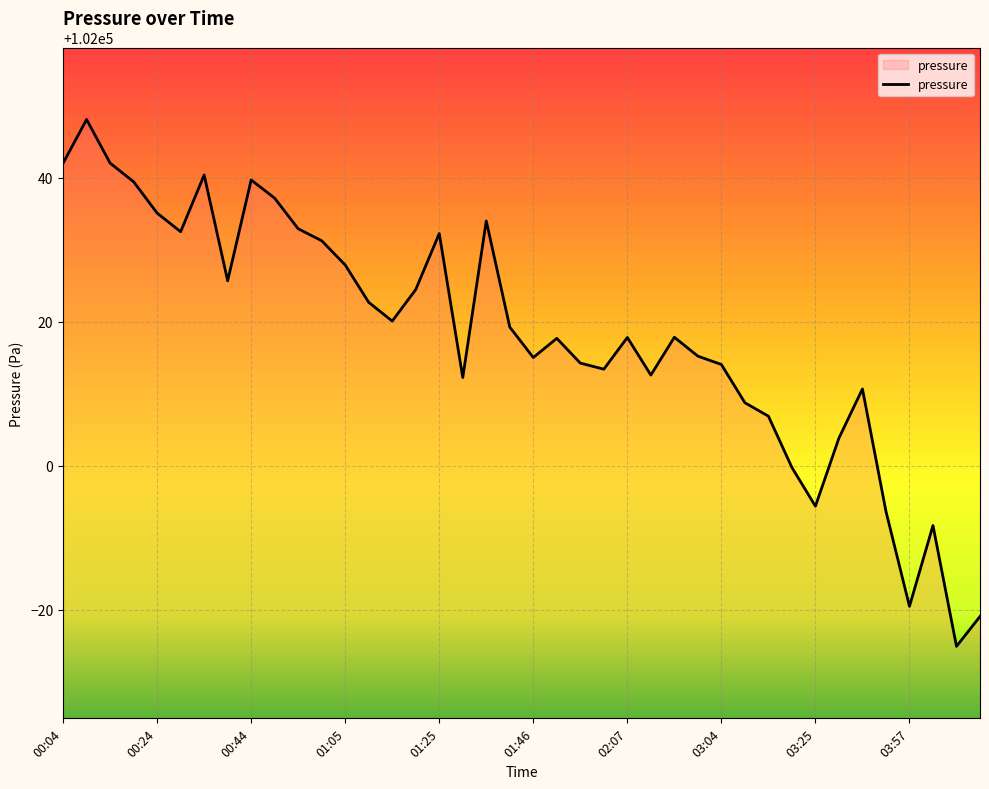

How many values exceed 102017?

22